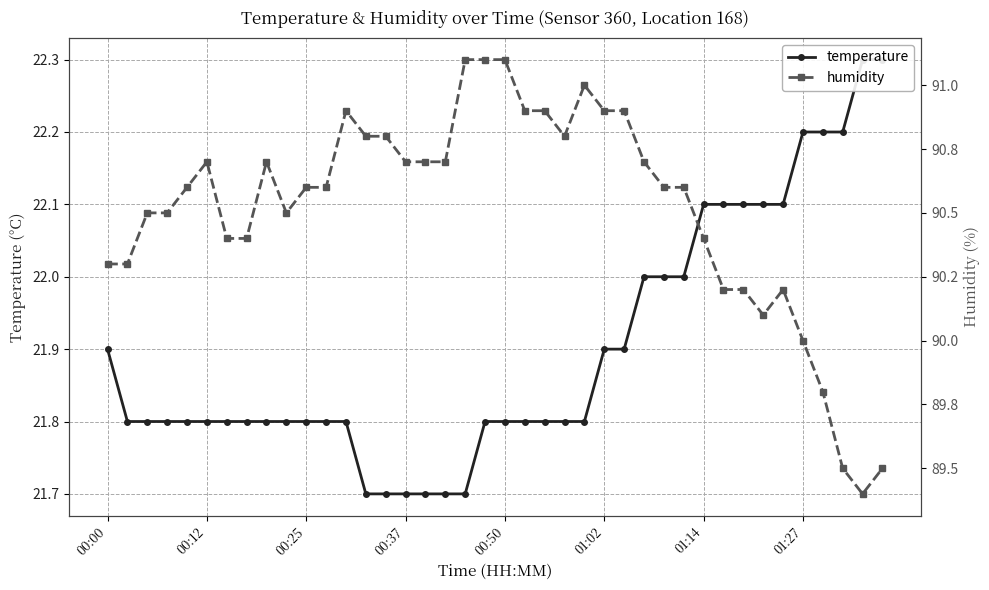

Is it true that temperature equals 5.6 at 01:27?

False